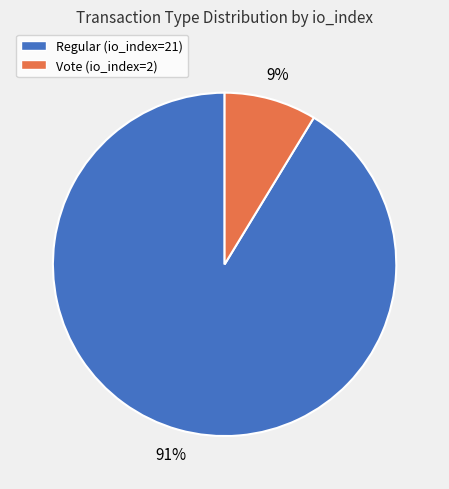

The Vote (io_index=2) slice represents 1% of the pie. True or false?

False